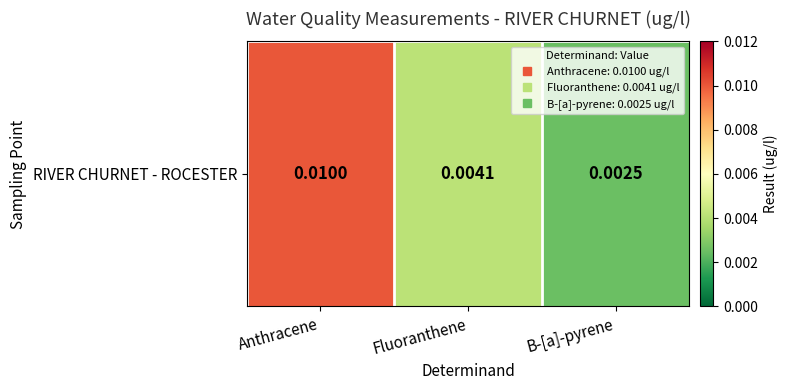

List the labels in order of value, largest first.

Anthracene, Fluoranthene, B-[a]-pyrene